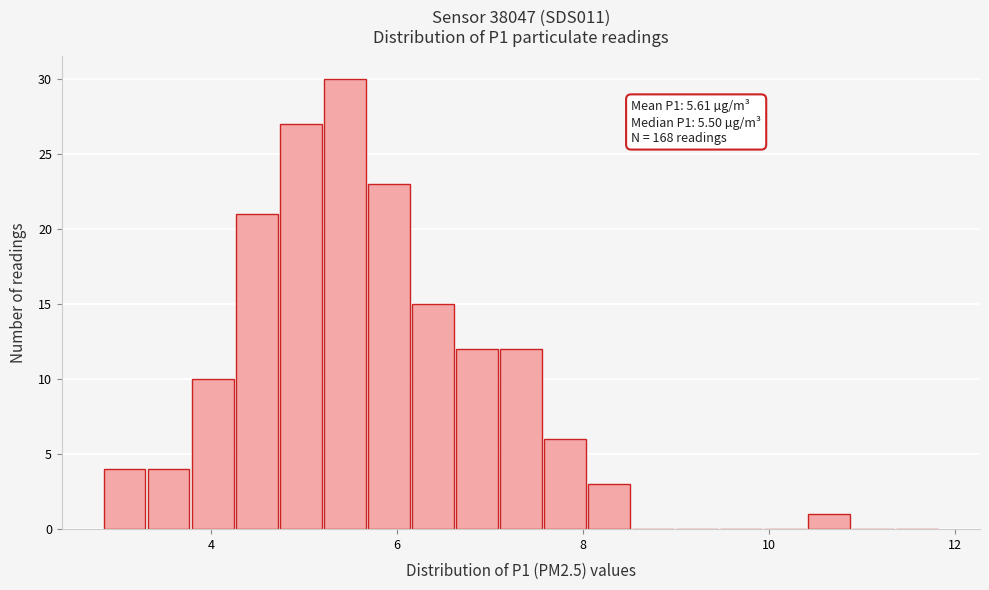

Read against the x-axis, roughly where is the centre of the tallest bar?

5.4